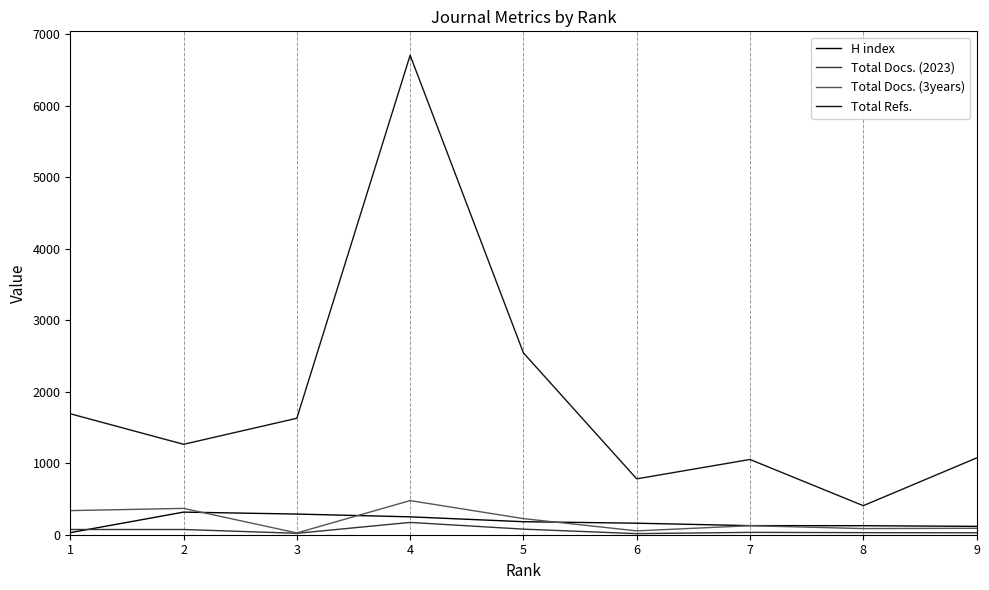

At which label does Total Docs. (2023) reach its minimum?

6